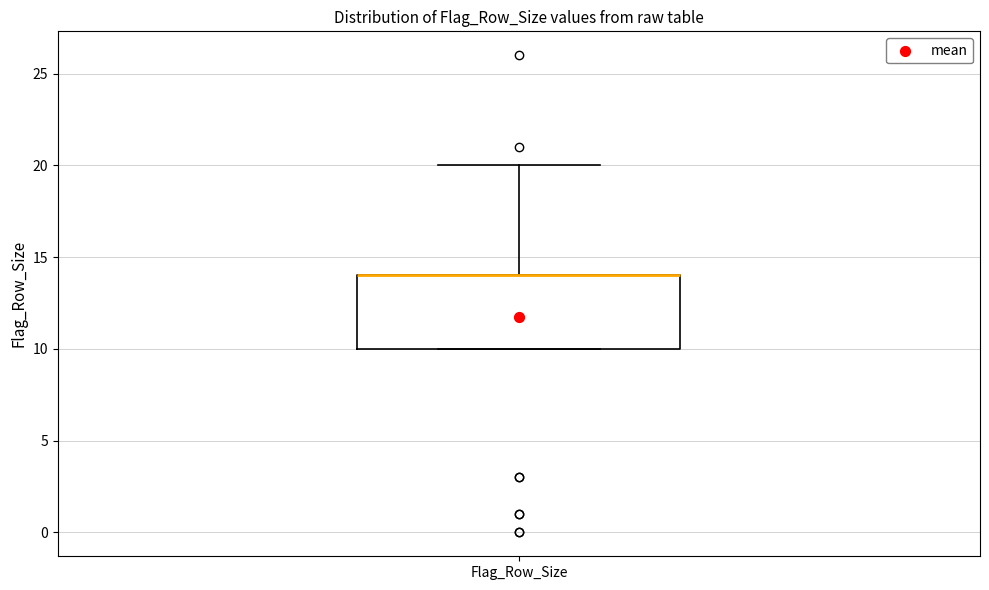

Transcribe this box plot: give where the median line is, the range the box spans, and where the two whiskers end, as read against the y-axis. The values are not printed on the chart, so give them approximately, as read against the axis.

median 14 (drawn on the box's upper edge), box 10 to 14, whiskers 10 to 20